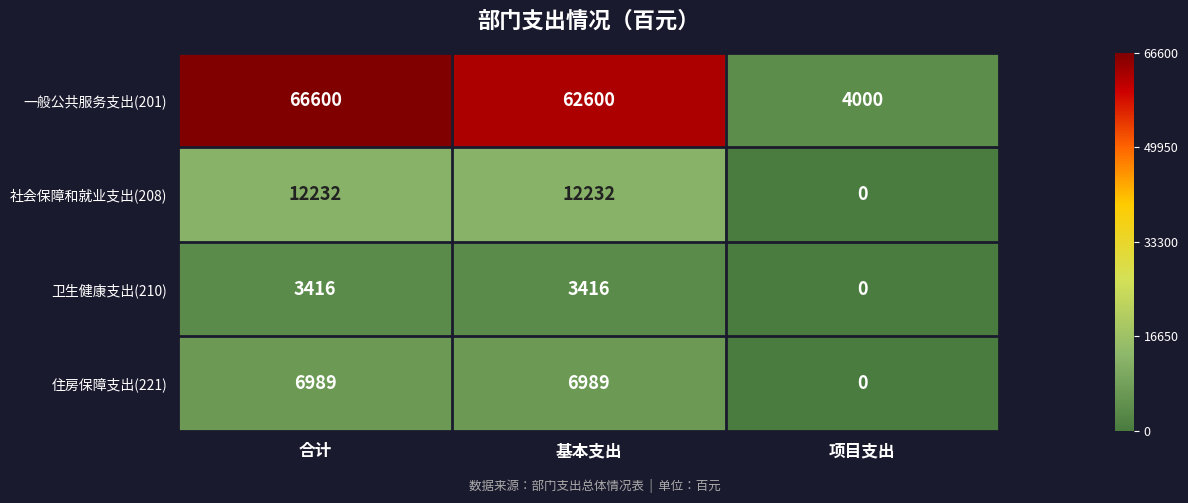

List the series in order of their peak value, highest first.

一般公共服务支出(201), 社会保障和就业支出(208), 住房保障支出(221), 卫生健康支出(210)